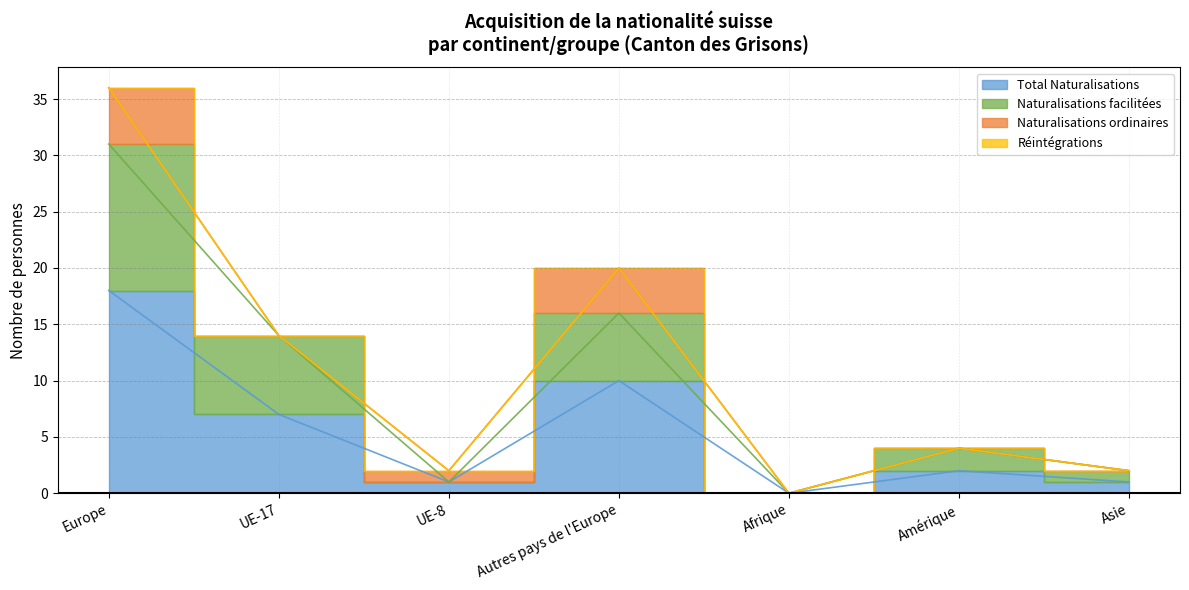

True or false: Naturalisations facilitées has a value of 1 at Asie.

False